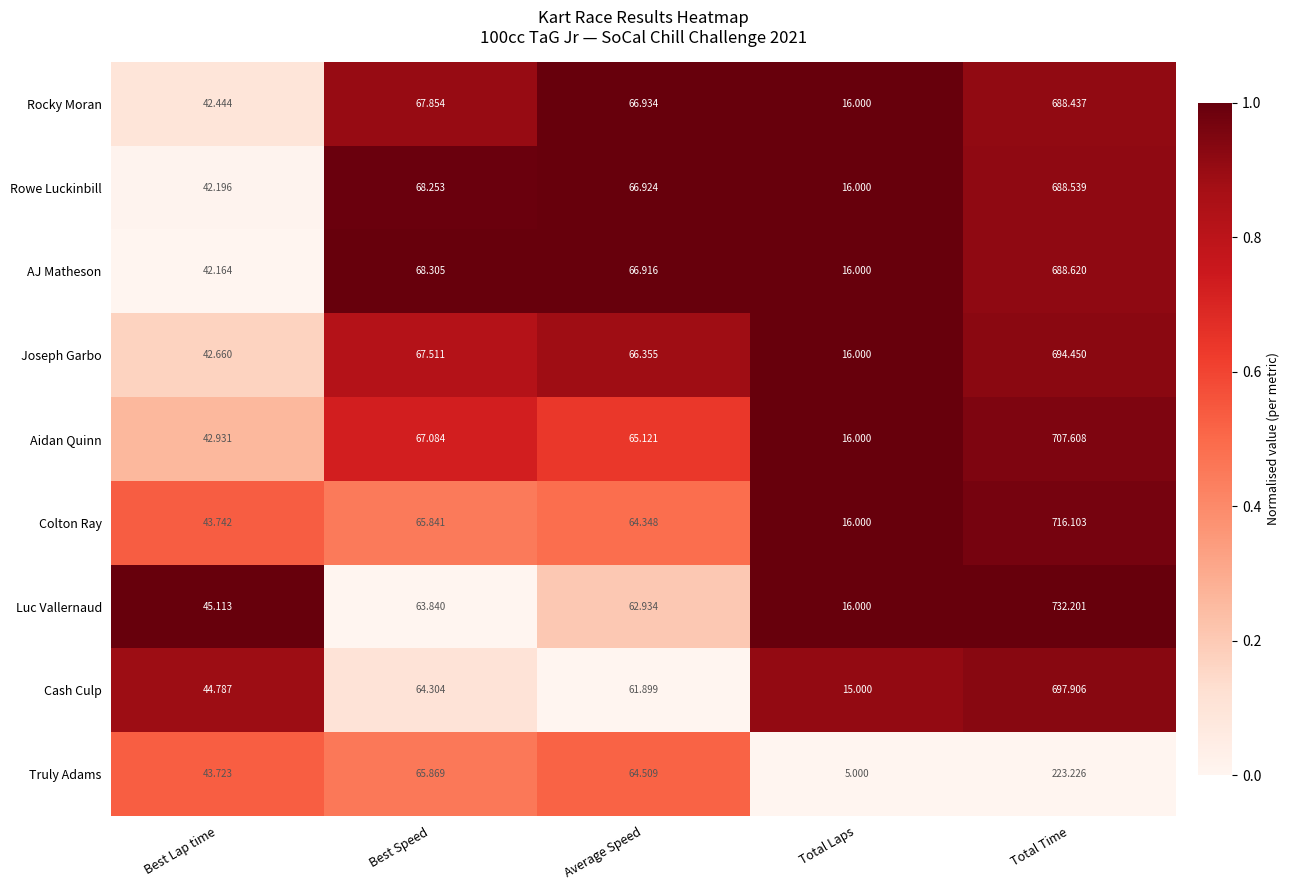

Count the number of data series in this chart.

9